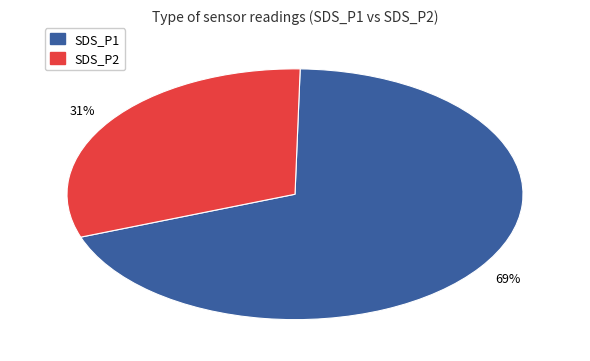

To the nearest percent, what portion does SDS_P2 represent?

31%